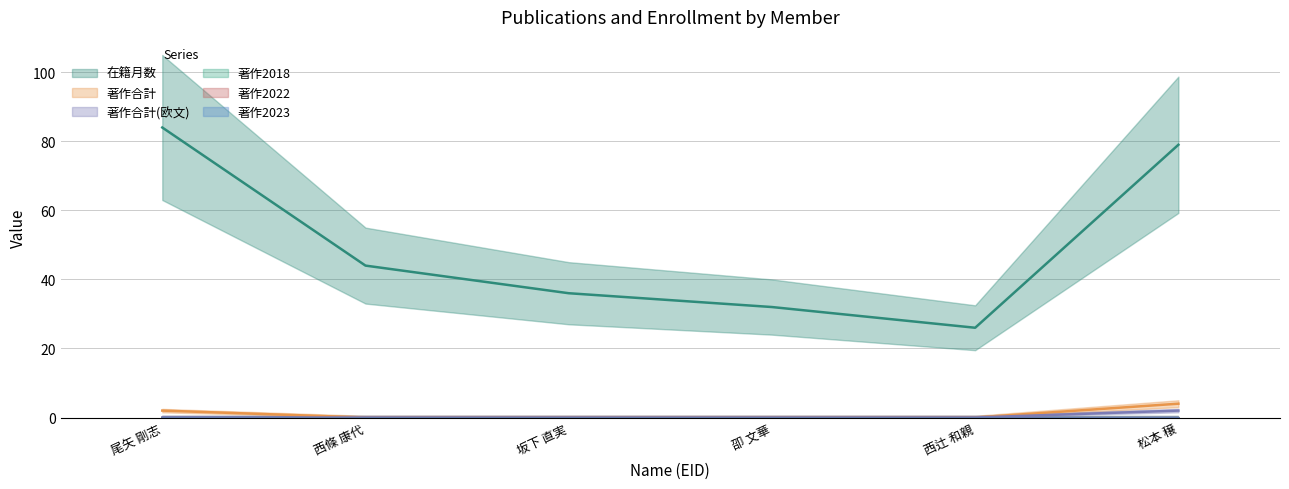

Reading left to right, list all the values displayed in this chart.

在籍月数: 84	44	36	32	26	79
著作合計: 2	0	0	0	0	4
著作合計(欧文): 0	0	0	0	0	2